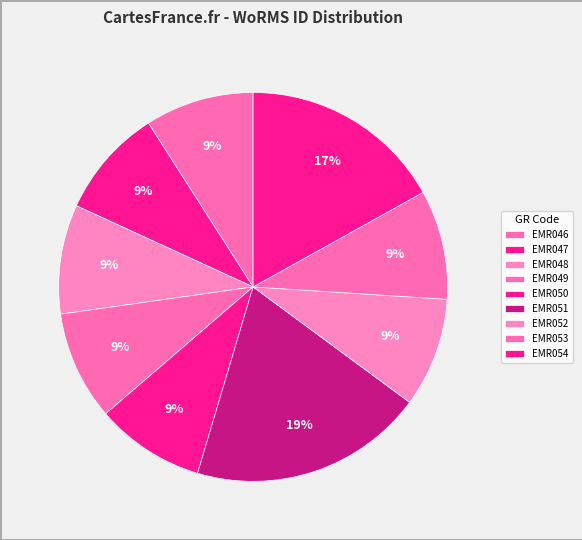

How many segments does this pie chart have?

9